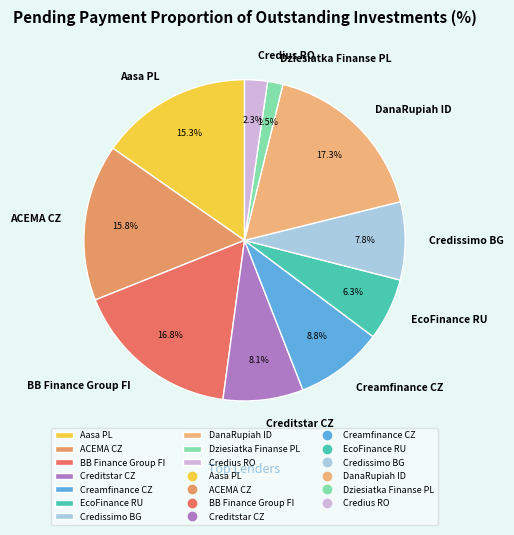

To the nearest percent, what portion does Creamfinance CZ represent?

9%